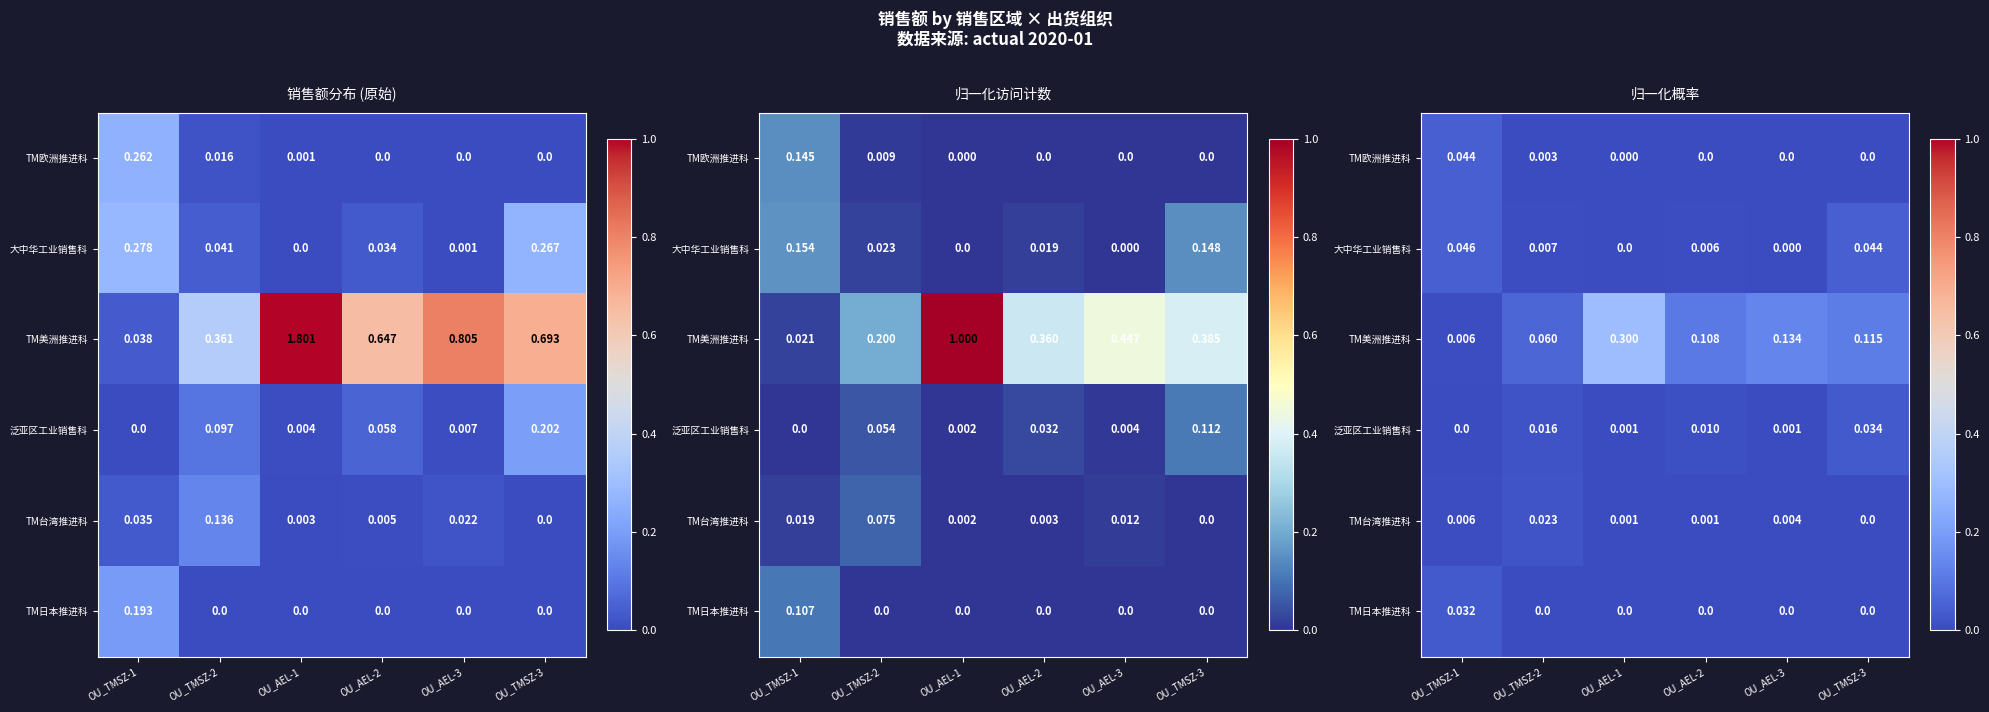

What is the total value across all series at OU_TMSZ-2?

0.1